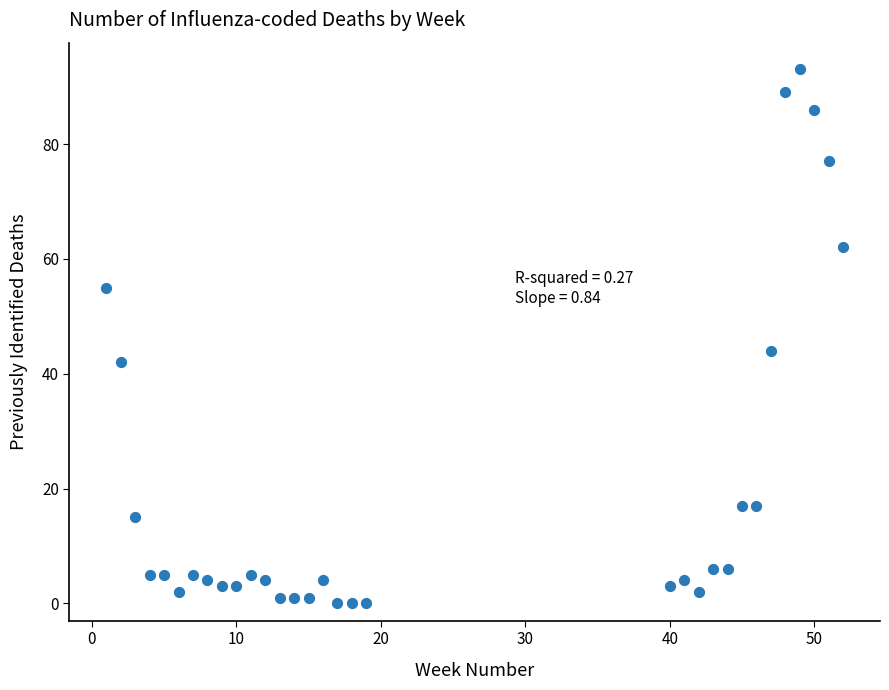

What Y value in the scatter plot is closest to 46?

44